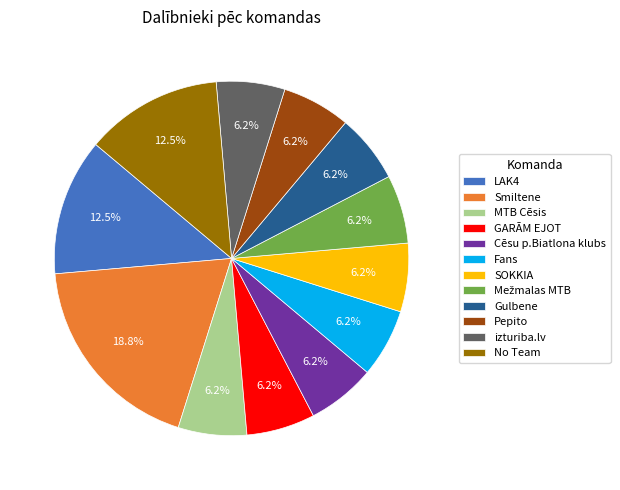

Count the number of slices in the pie.

12